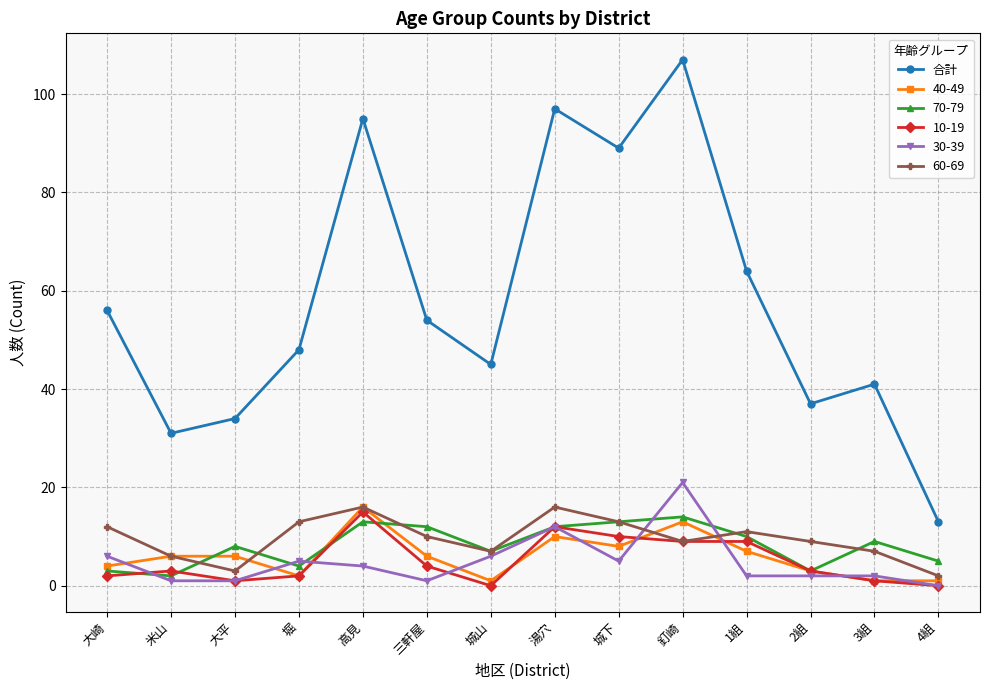

Does the chart display data point markers on the line(s)?

Yes